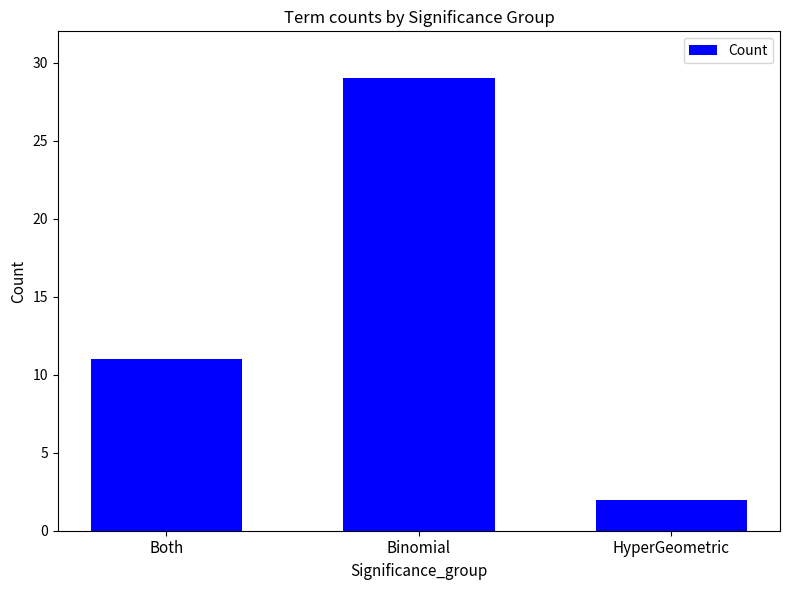

Which has a higher value, HyperGeometric or Both?

Both